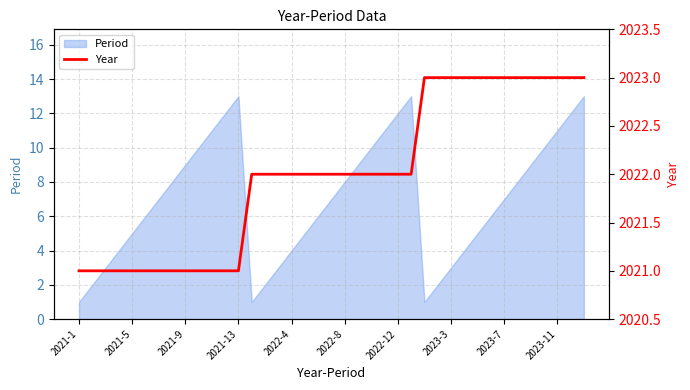

What is the value of the 38th point from the left?

2023